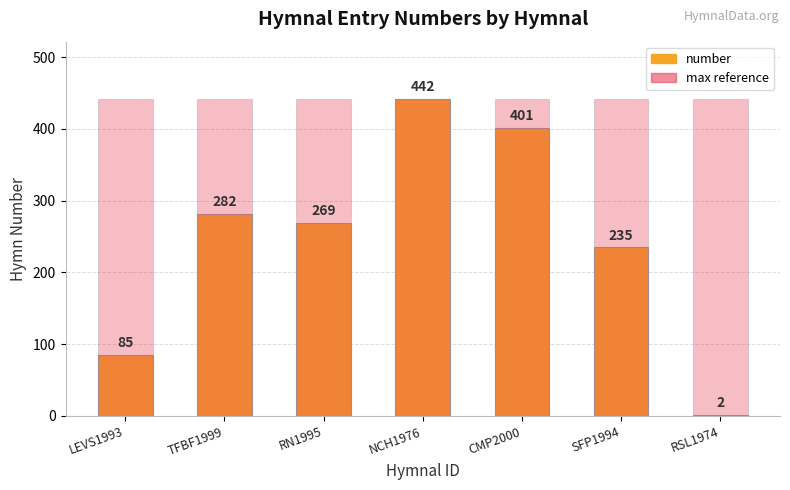

What is the sum of all number values?

1716